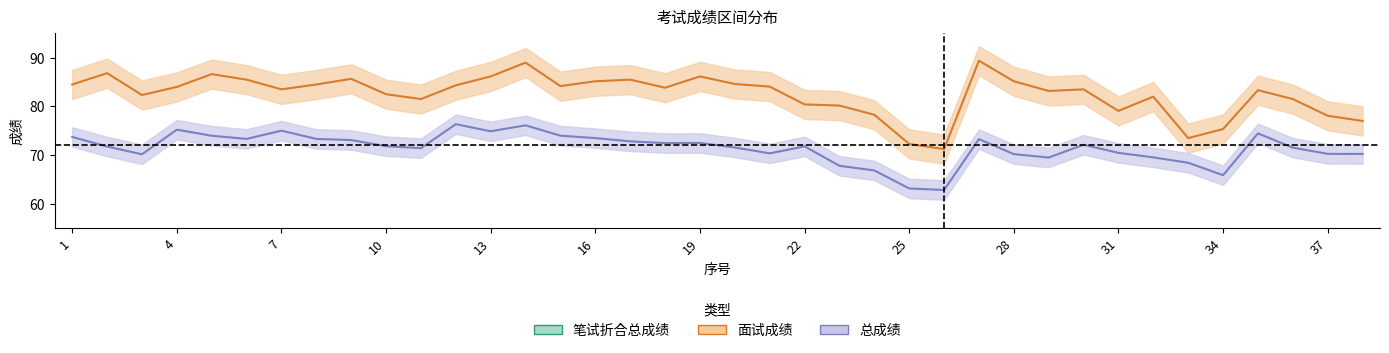

At which category is the sum across all series the highest?

14